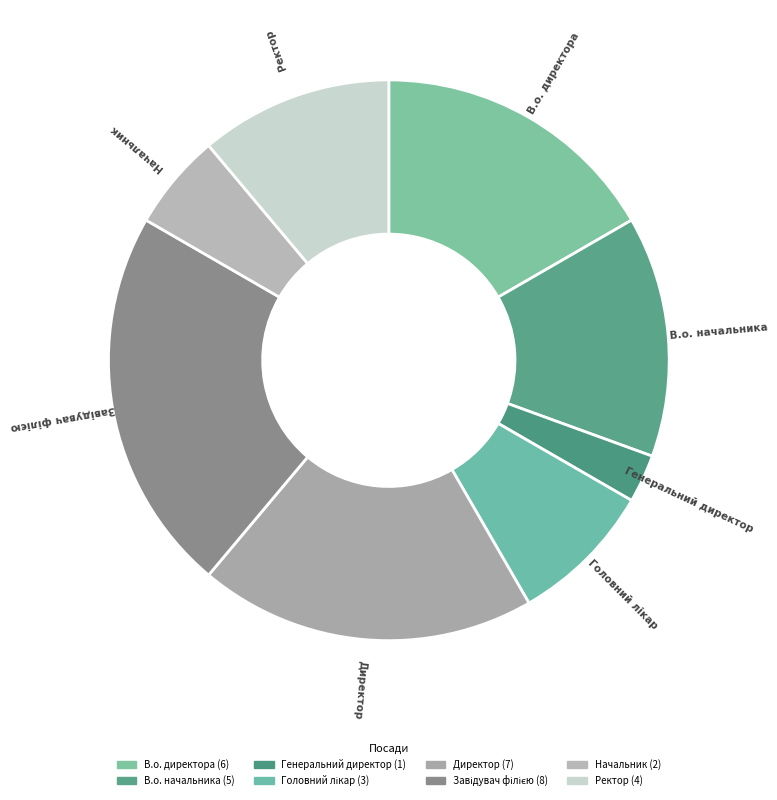

Approximately how many times larger is the value at Ректор compared to Директор?

0.6